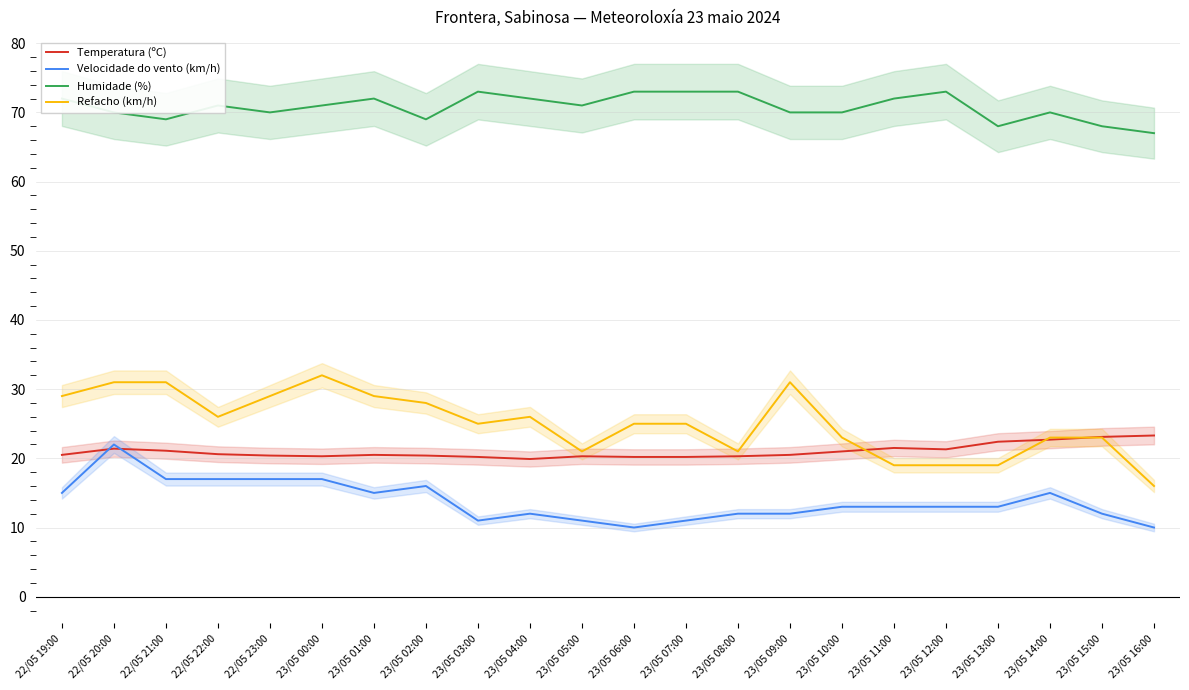

What are all the series names shown in the legend?

Temperatura (ºC), Velocidade do vento (km/h), Humidade (%), Refacho (km/h)